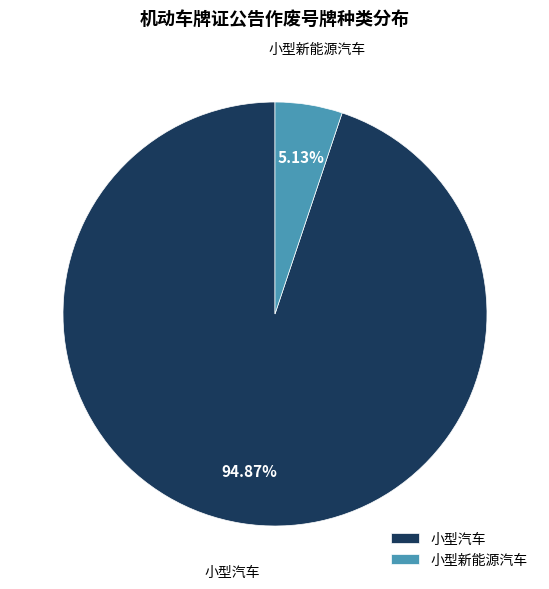

True or false: 小型汽车 accounts for 87% of the total.

False